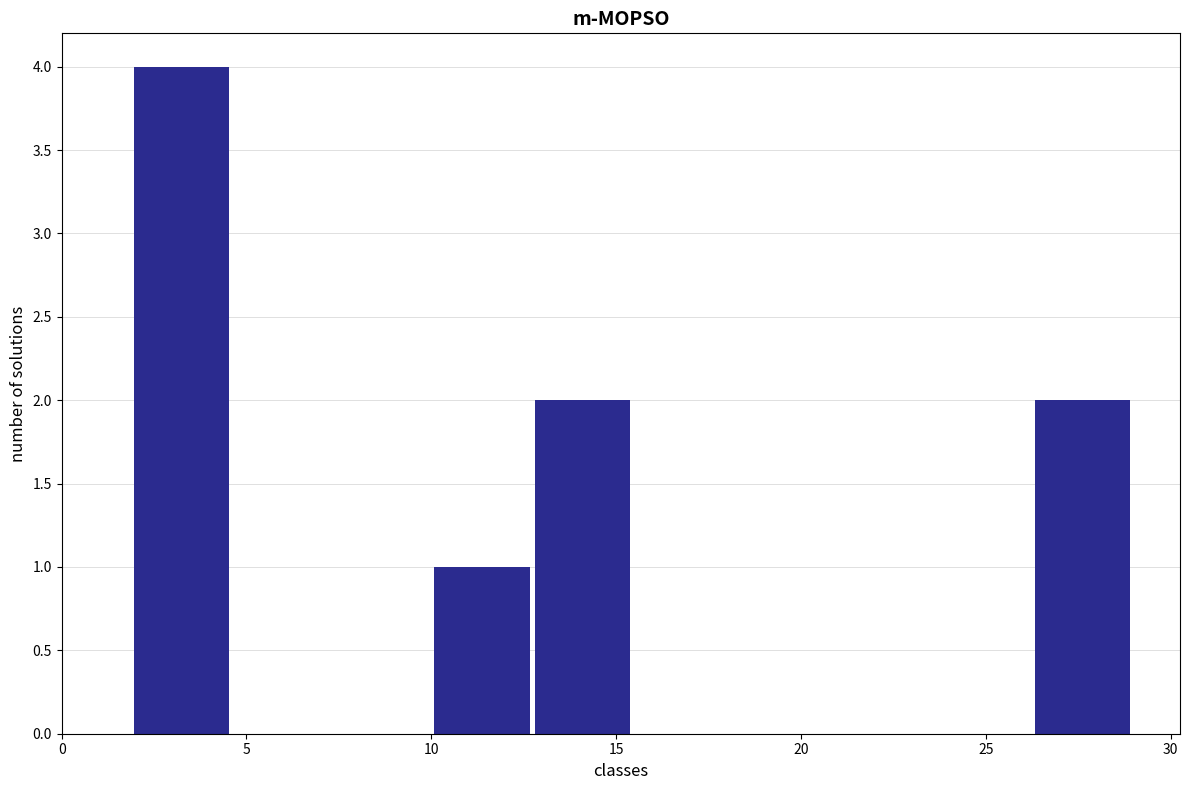

Reading left to right, list every bar in this chart as the range it spans on the x-axis followed by its height. Neither the bar edges nor the heights are printed on the chart, so give them approximately, as read against the axes.

2.0 to 4.5: 4
4.5 to 7.5: 0
7.5 to 10.0: 0
10.0 to 13.0: 1
13.0 to 15.5: 2
15.5 to 18.0: 0
18.0 to 21.0: 0
21.0 to 23.5: 0
23.5 to 26.5: 0
26.5 to 29.0: 2